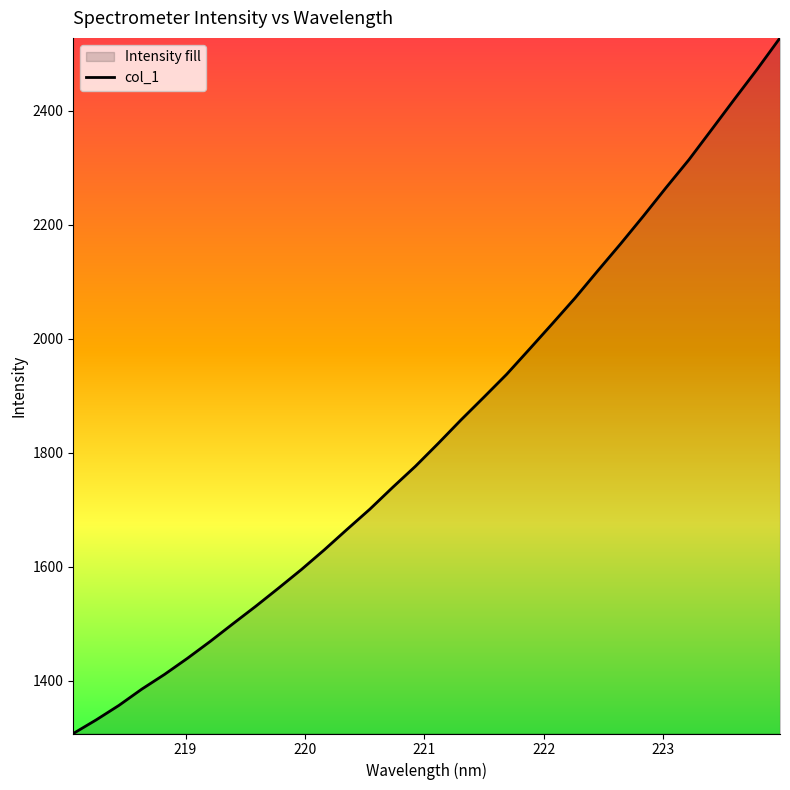

Reading right to left, list all the values displayed in this chart.

2527.6	2472.8	2420.1	2366.9	2313.9	2265.1	2214.9	2166.3	2119.1	2071.1	2026.0	1981.5	1937.4	1897.2	1857.5	1816.2	1776.1	1739.0	1700.8	1665.3	1629.3	1594.9	1562.4	1530.5	1499.8	1468.7	1439.0	1410.9	1385.0	1356.5	1331.0	1307.2